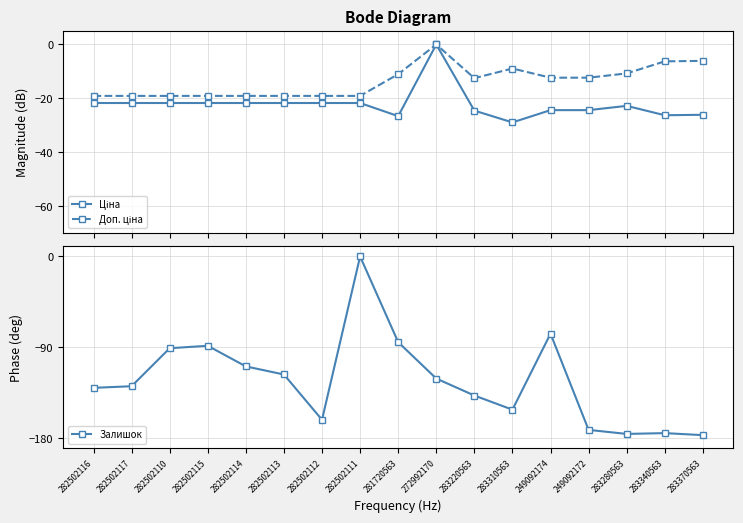

At how many categories does at least one series exceed -138?

17